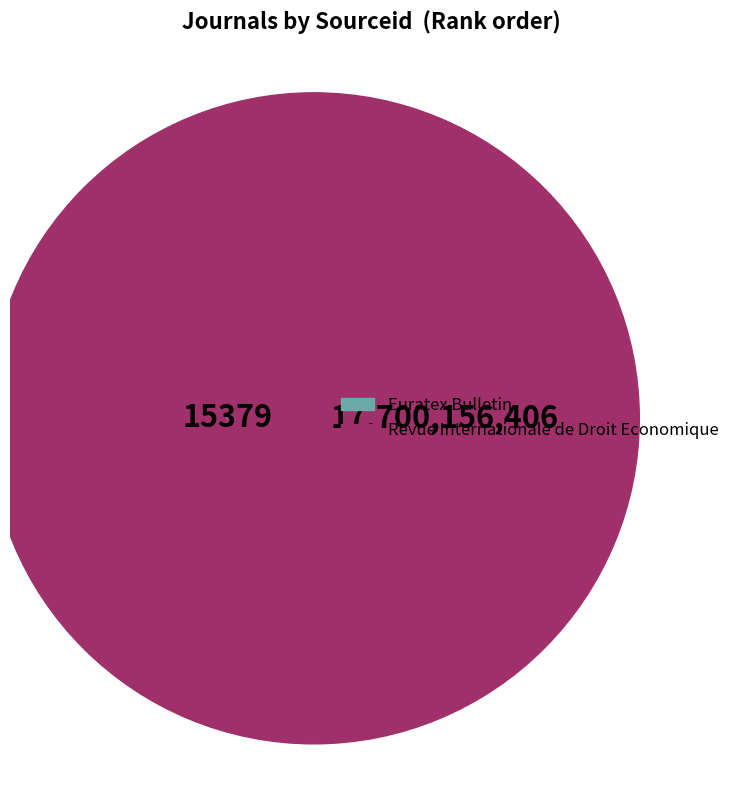

Approximately how many times larger is the value at Revue Internationale de Droit Economique compared to Euratex Bulletin?

1150930.3